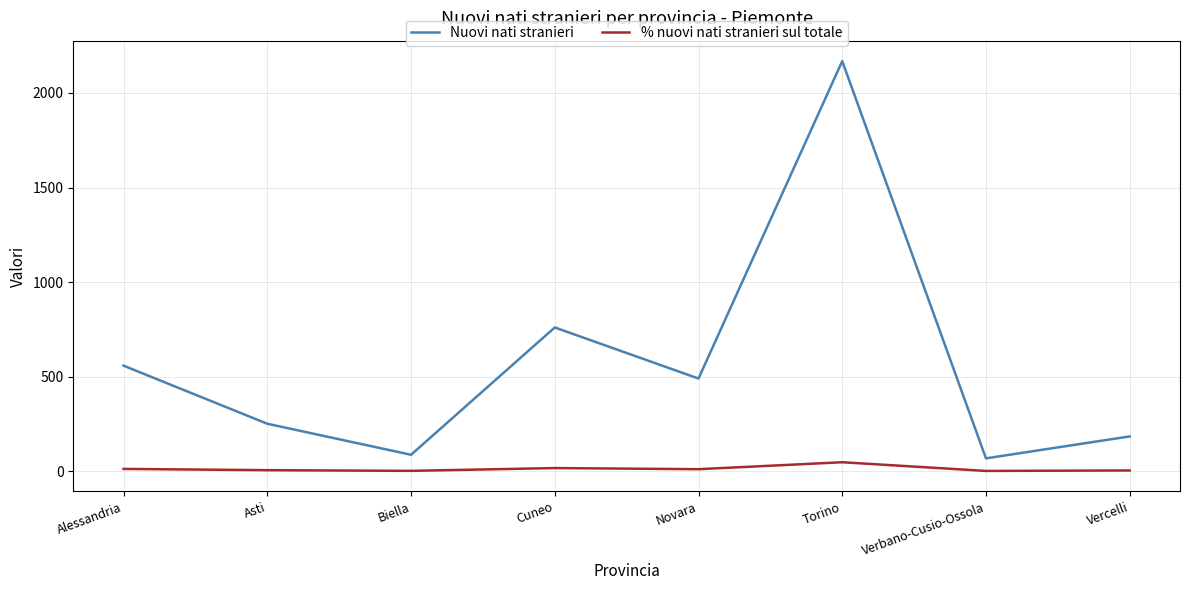

In % nuovi nati stranieri sul totale, how many points are lower than both neighbors (excluding endpoints)?

3